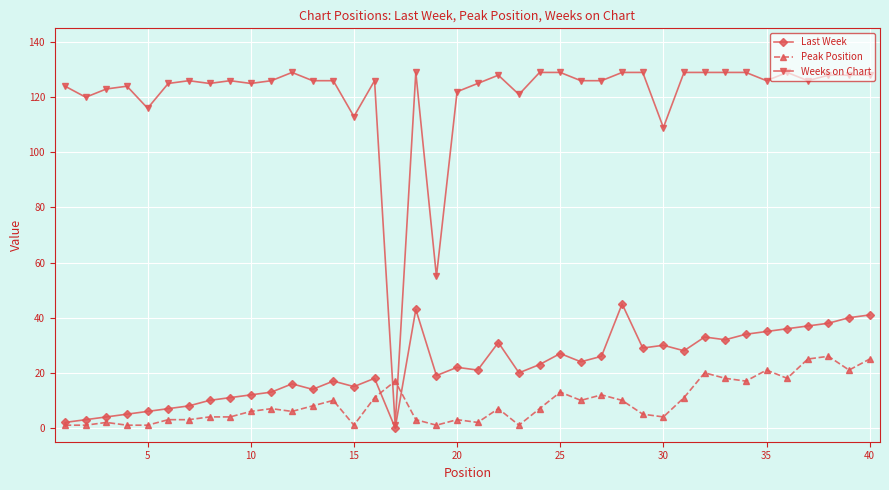

True or false: Peak Position and Weeks on Chart intersect in this chart.

True